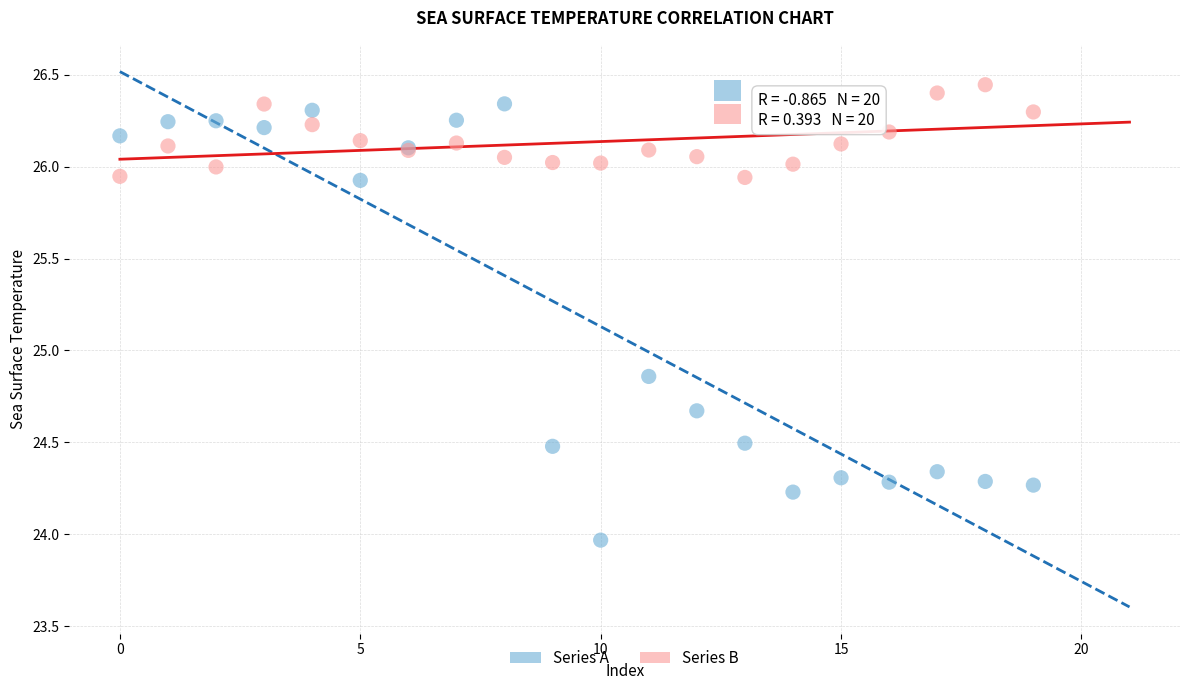

Which series contains the highest Y value?

Series B